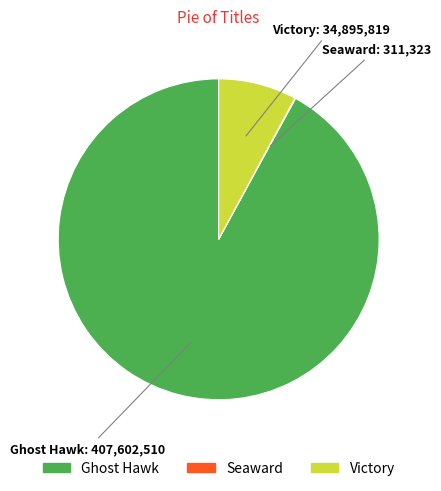

Is there a majority slice in this chart?

Yes